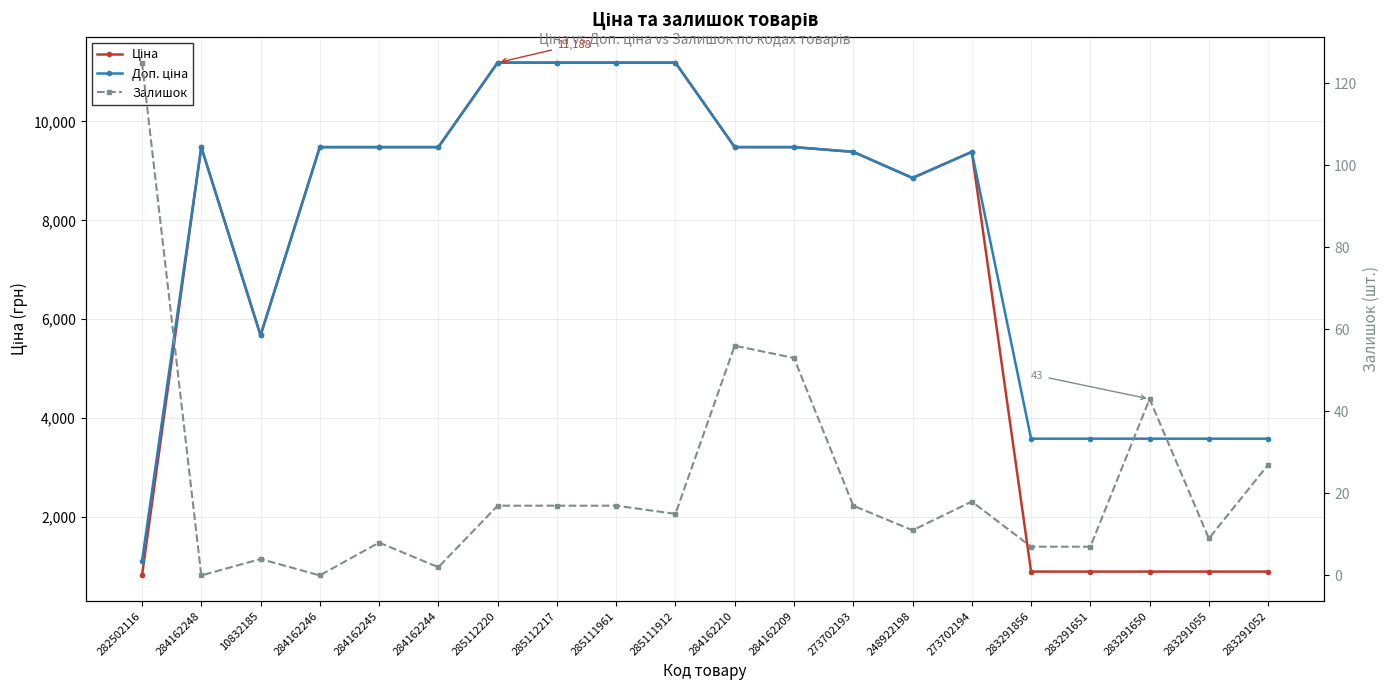

True or false: Ціна and Залишок intersect in this chart.

False